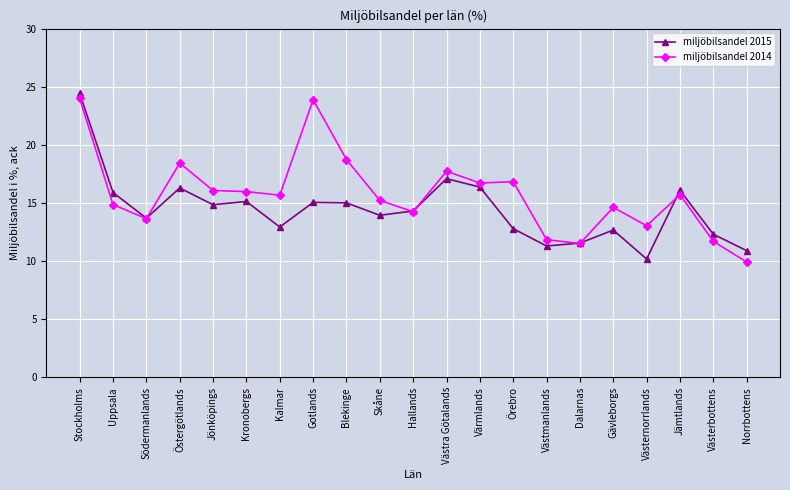

How many categories are shown in the chart?

21